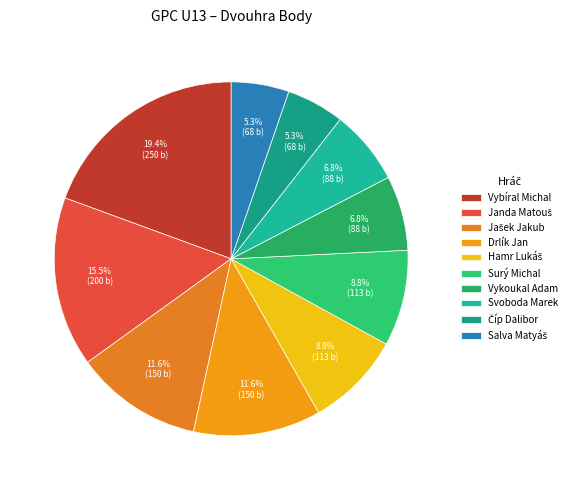

Which slice is the smallest?

Číp Dalibor